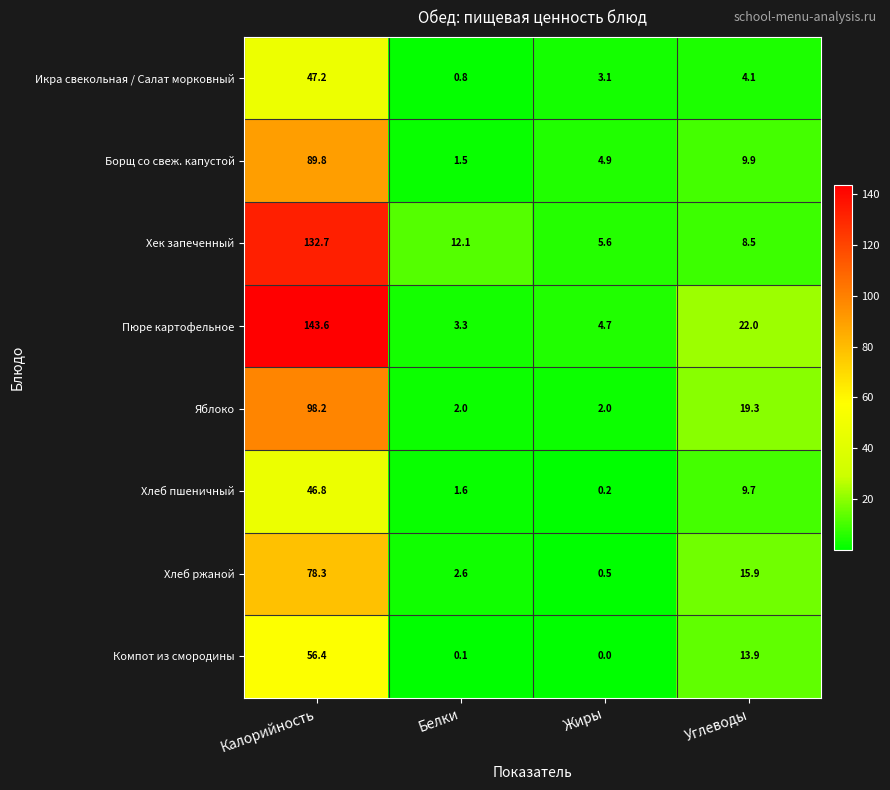

True or false: Борщ со свеж. капустой has a value of 6.6 at Жиры.

False